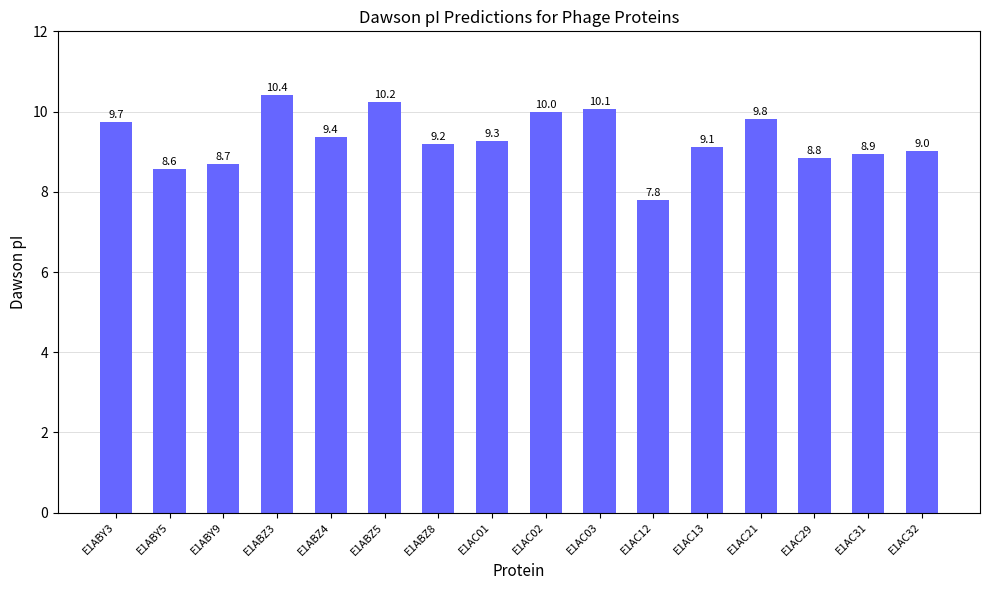

At which label does the data first exceed 9?

E1ABY3